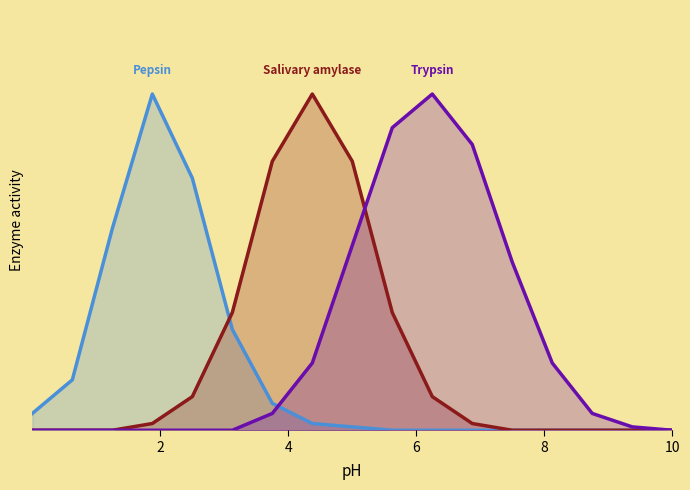

How many values in the Trypsin series exceed 0?

10